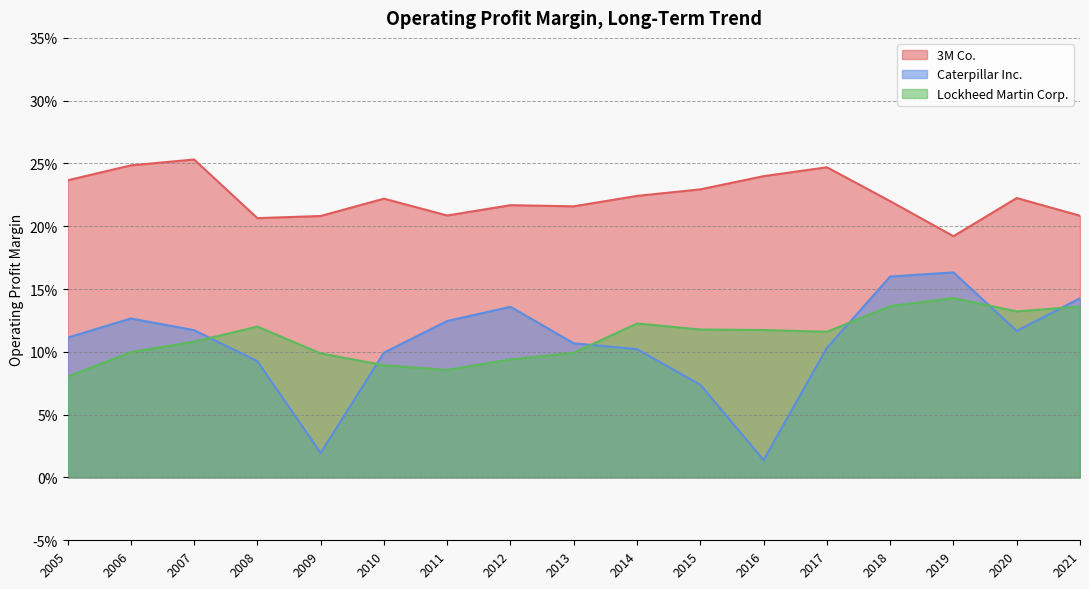

Read the Caterpillar Inc. value at 2008.

0.1